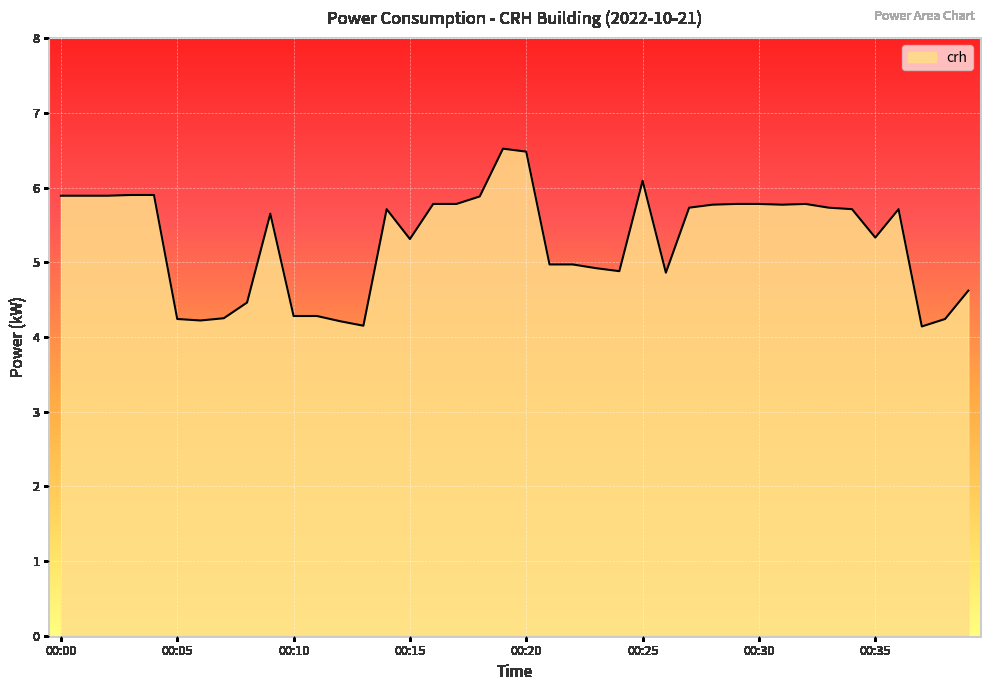

What is the average value?

5.3